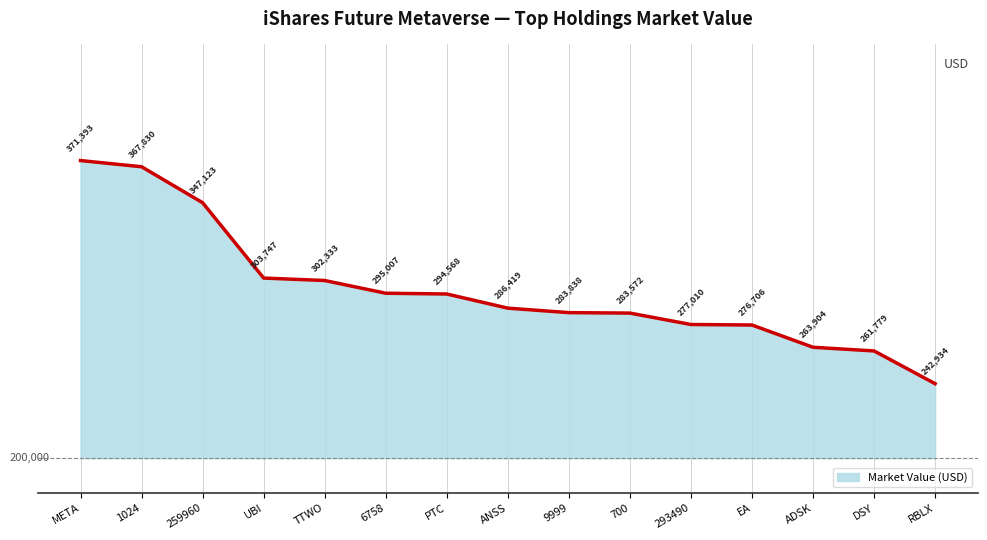

What is the sum of all values?

4458162.3